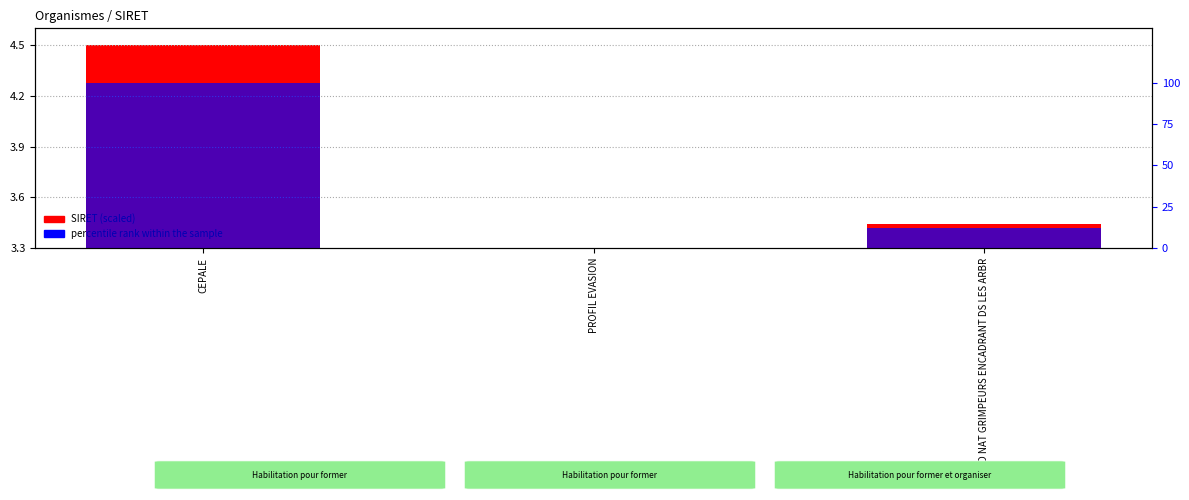

How many data points in percentile rank within the sample are above 11?

2